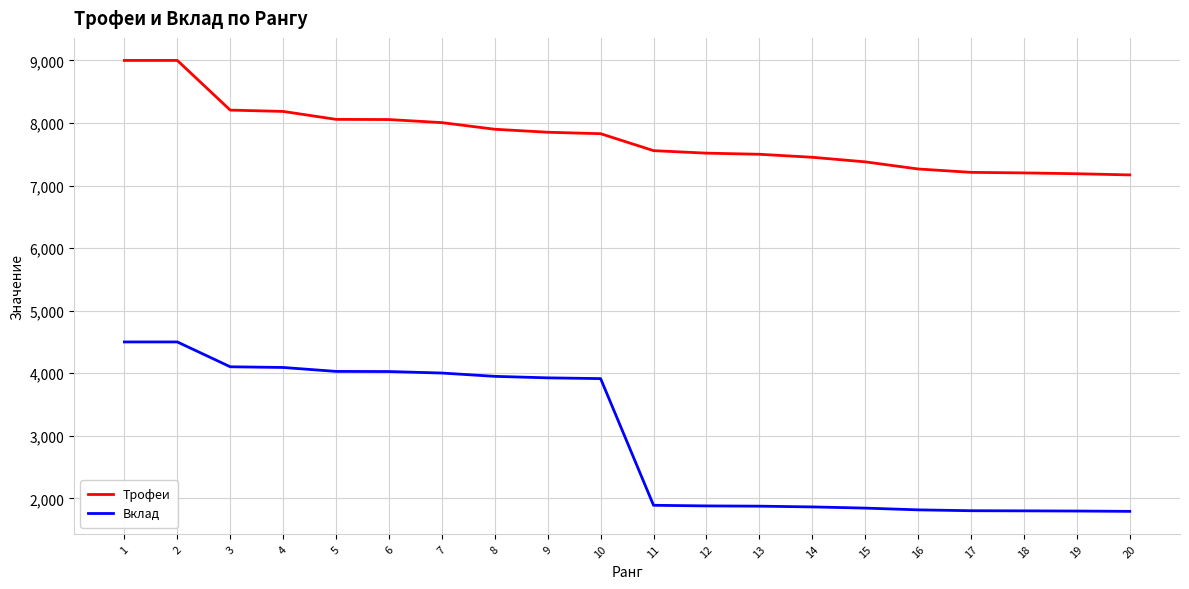

The value of Трофеи at 11 is 7558. True or false?

True